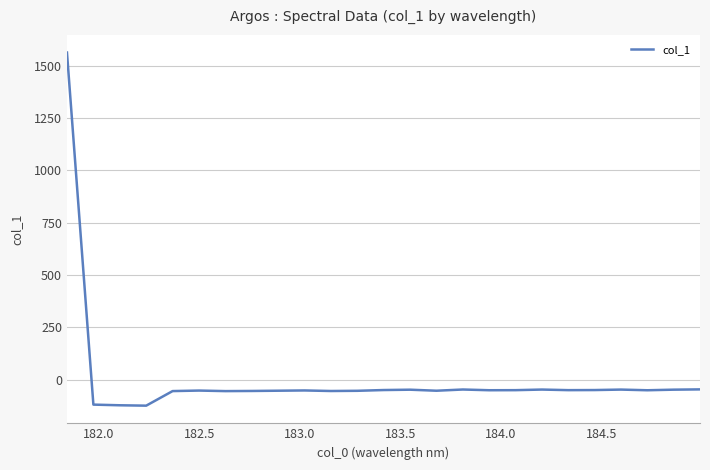

What is the greatest value displayed?

1562.9